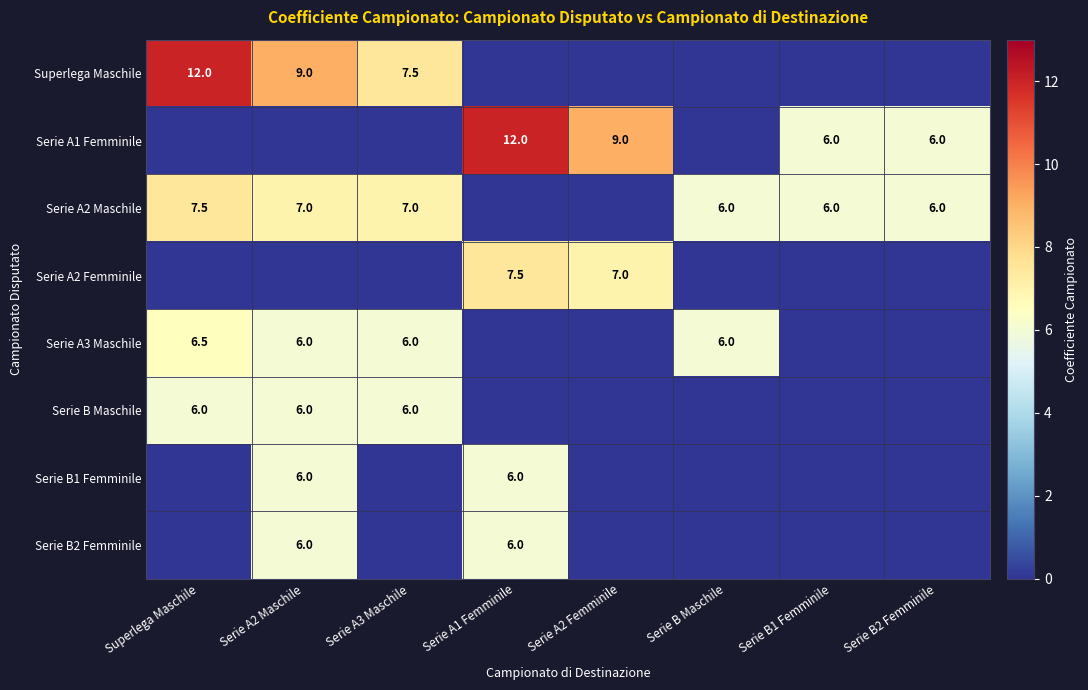

Is the value of Serie A2 Femminile at Serie A1 Femminile greater than the value of Serie A1 Femminile at Serie B1 Femminile?

Yes